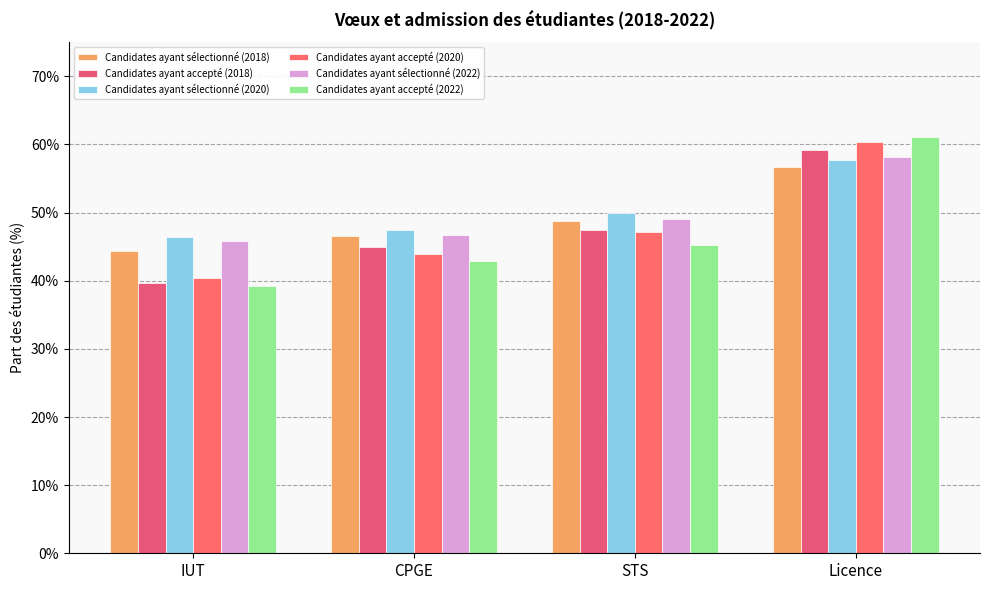

Reading right to left, extract all data points from this chart.

Candidates ayant sélectionné (2018): 0.6	0.5	0.5	0.4
Candidates ayant accepté (2018): 0.6	0.5	0.5	0.4
Candidates ayant sélectionné (2020): 0.6	0.5	0.5	0.5
Candidates ayant accepté (2020): 0.6	0.5	0.4	0.4
Candidates ayant sélectionné (2022): 0.6	0.5	0.5	0.5
Candidates ayant accepté (2022): 0.6	0.5	0.4	0.4